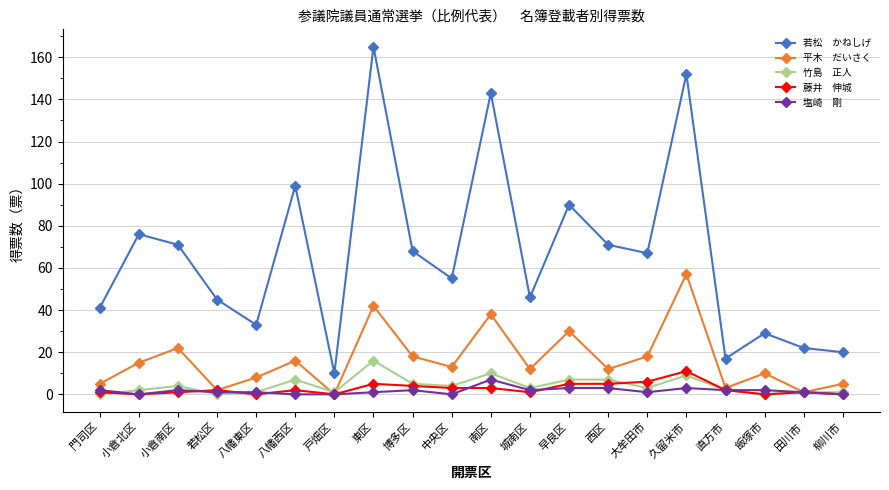

What is the greatest value displayed?

165